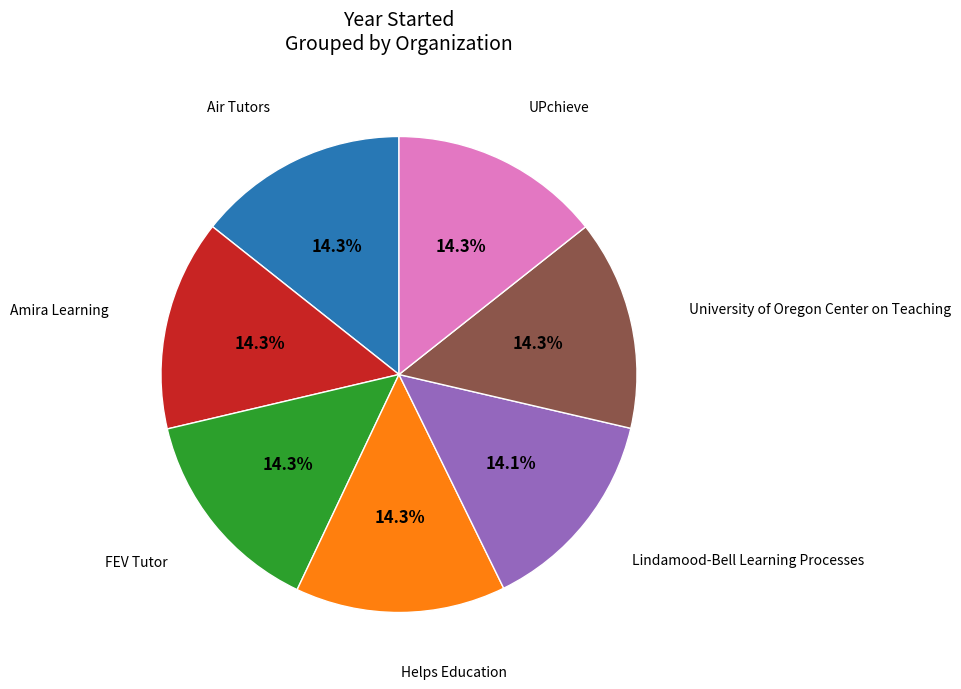

Is there any slice that represents more than half of the pie?

No